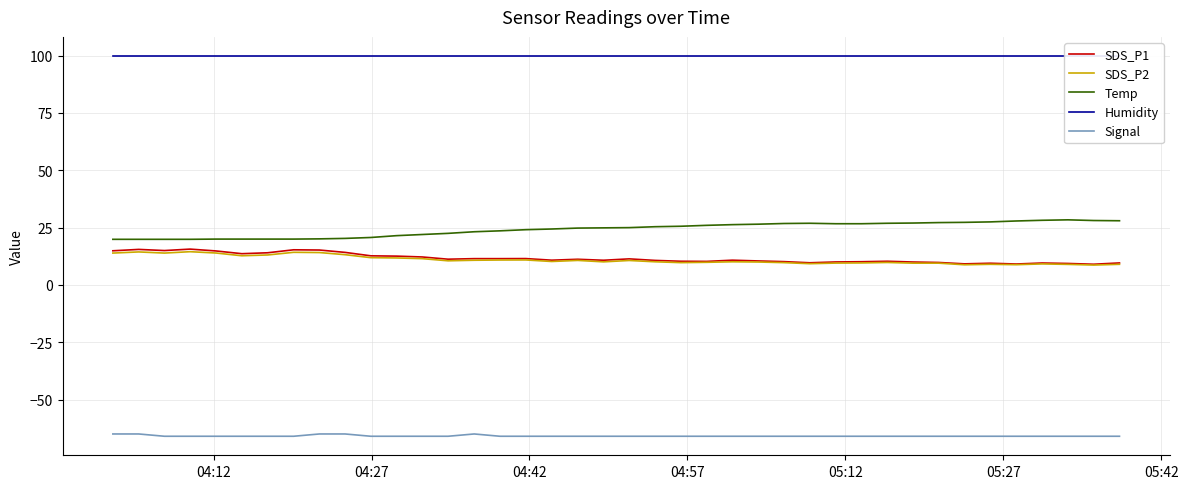

True or false: Signal and SDS_P2 cross at least once.

False